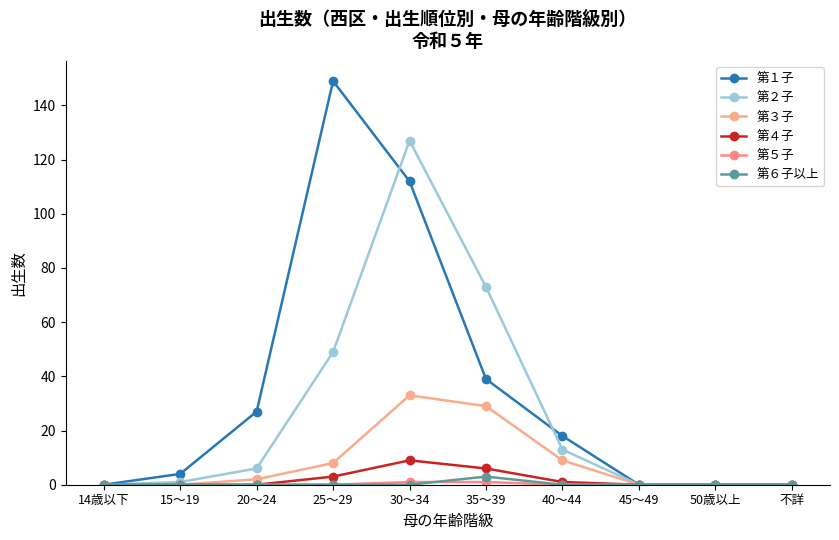

What is the highest value of the 第４子 series?

9